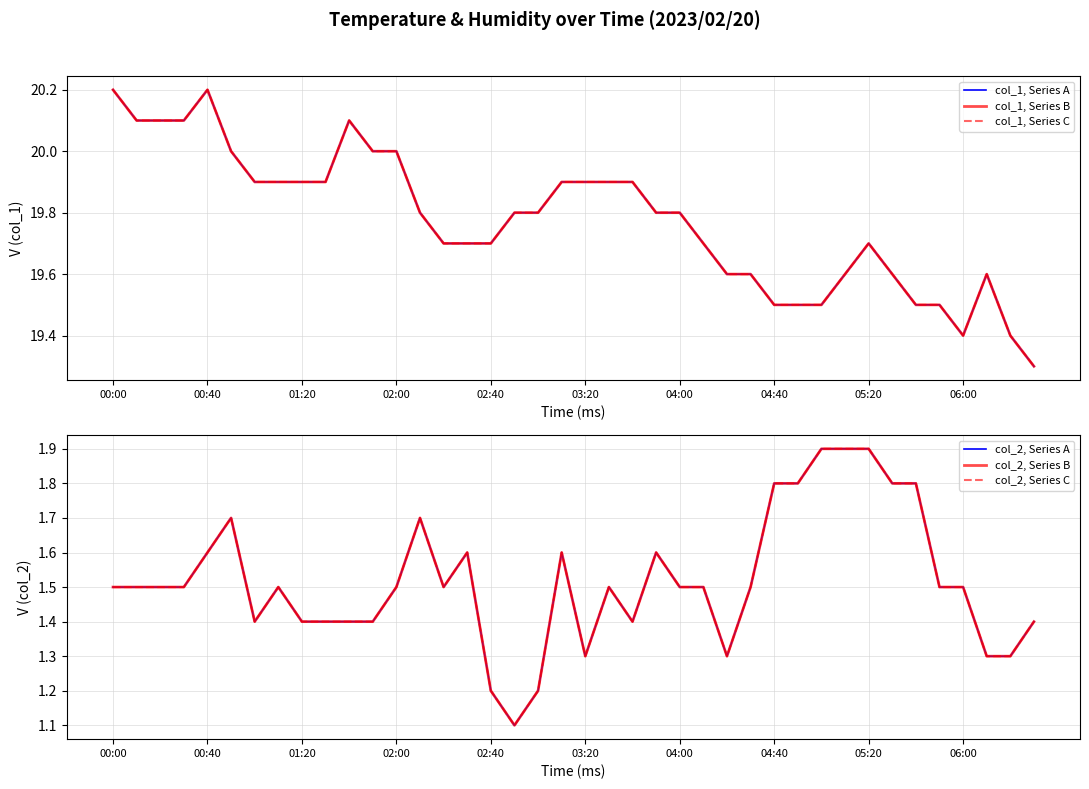

What is the sum of all col_2, Series B values?

60.7